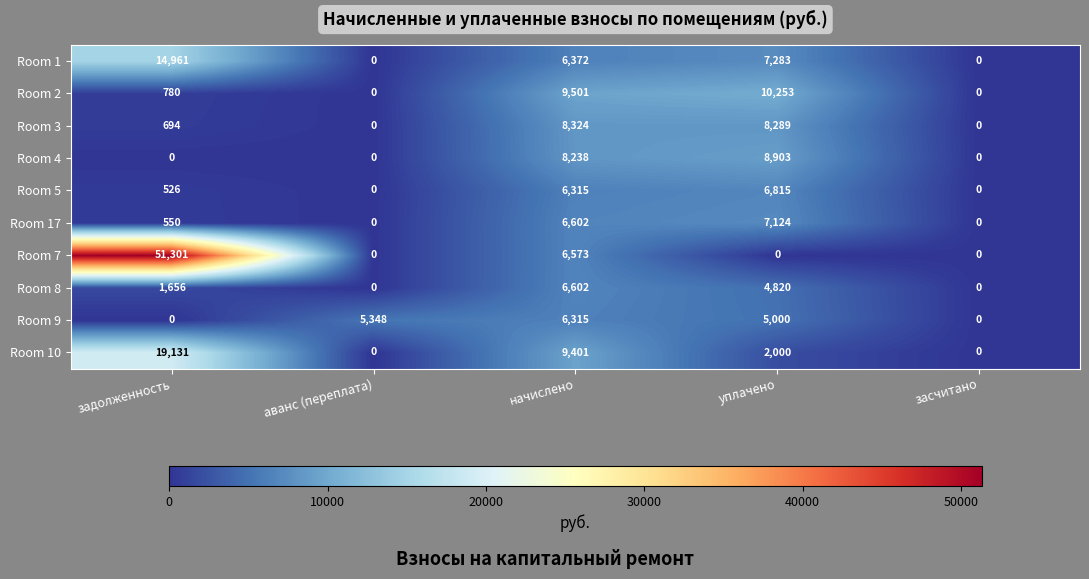

What is the difference between the maximum and minimum values in the Room 3 series?

8324